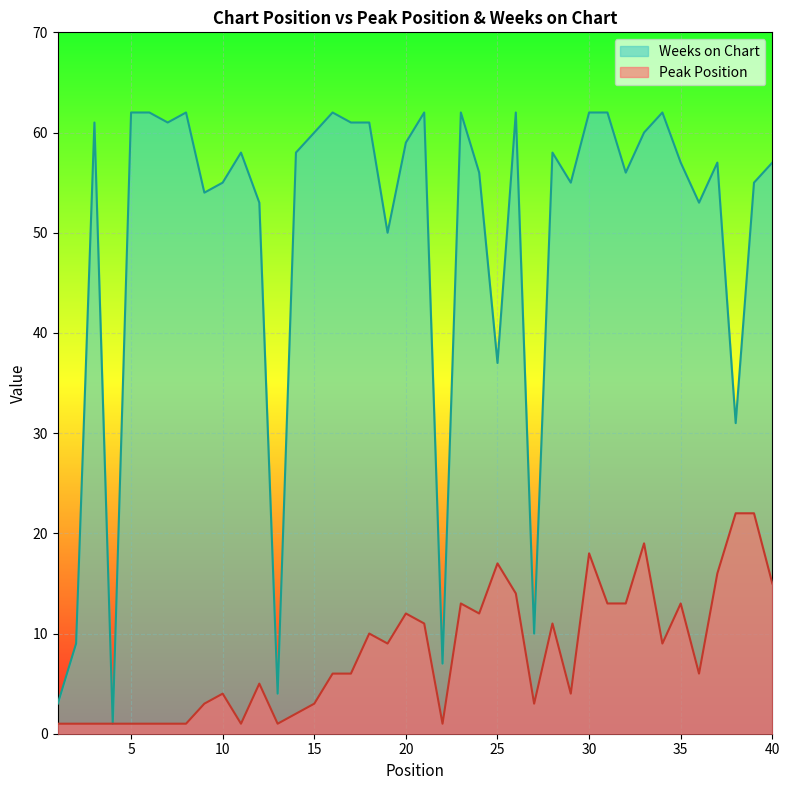

How many values in the Peak Position series exceed 6?

19